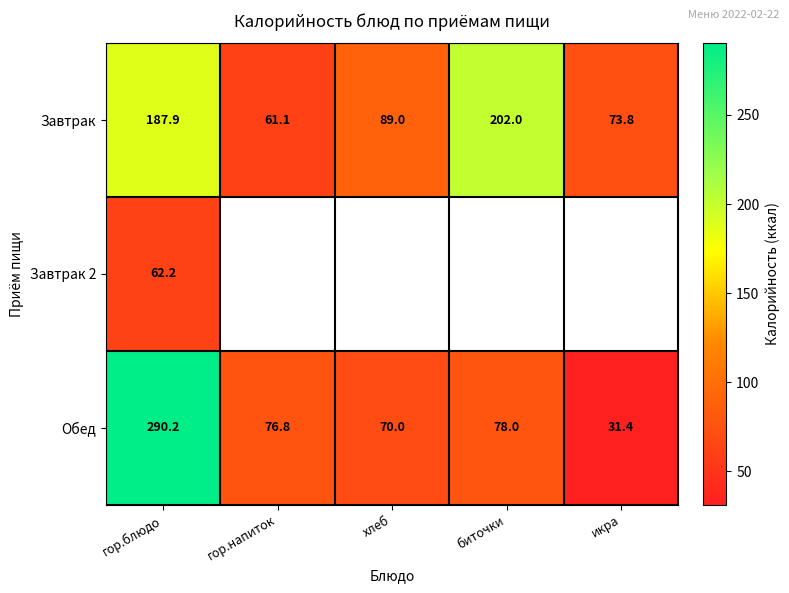

What is the sum of all Завтрак values?

613.8